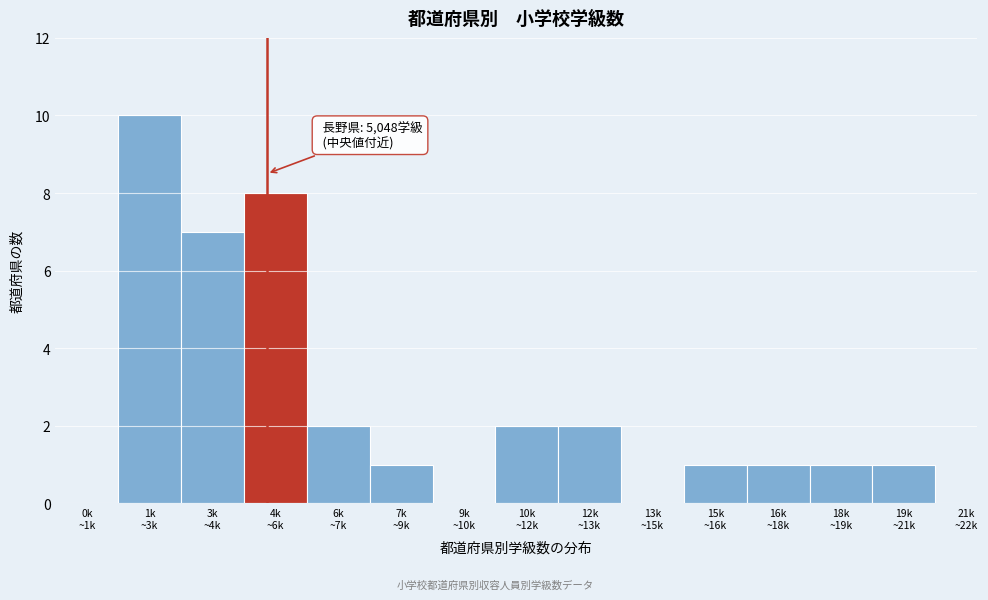

What is the maximum value shown in the chart?

10